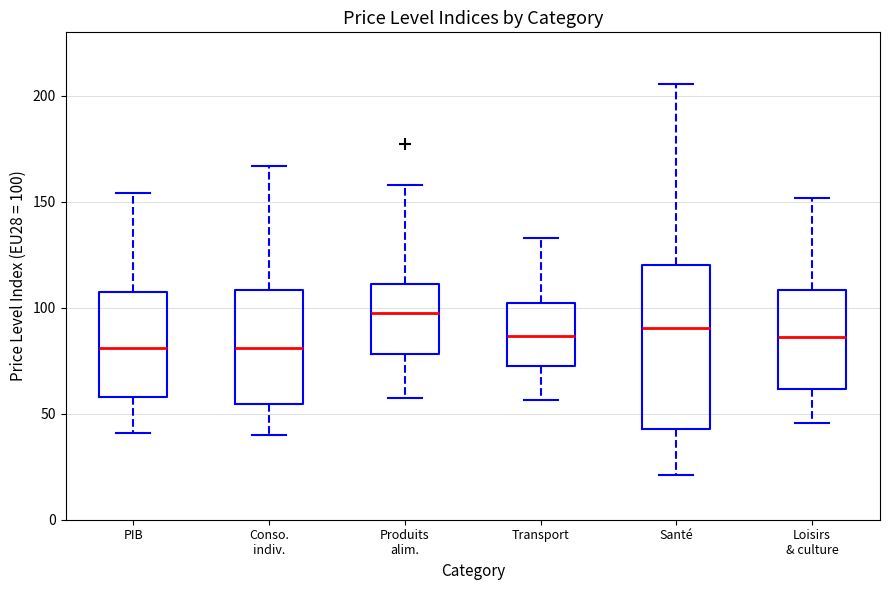

Where is the upper edge of the box for Conso. indiv. on the y-axis? The values are not printed on the chart, so give them approximately, as read against the axis.

110